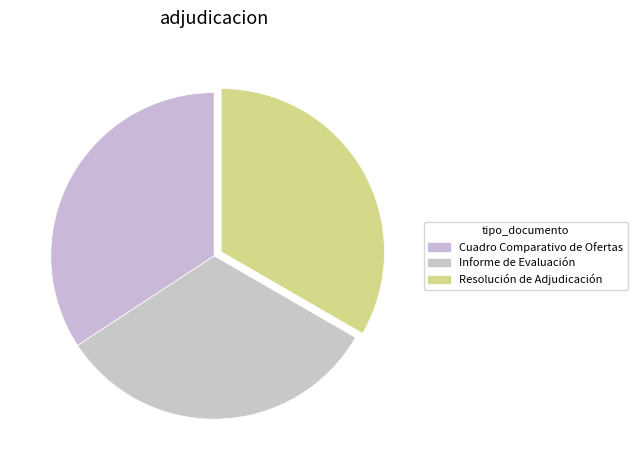

True or false: Cuadro Comparativo de Ofertas accounts for 24% of the total.

False